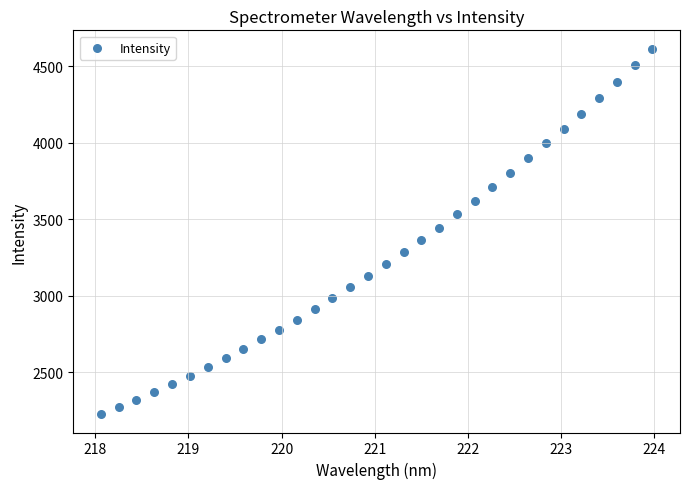

What is the range of X values (max minus min)?

5.9